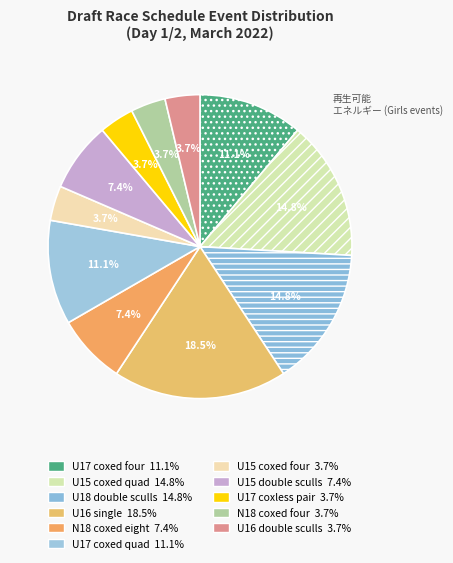

What is the largest slice in the pie chart?

Girls U16 single